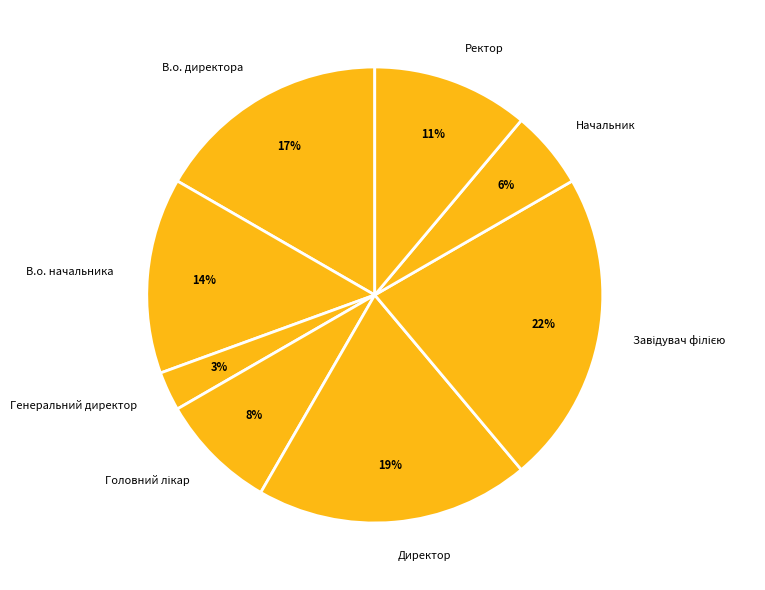

What is the smallest slice in the pie chart?

Генеральний директор